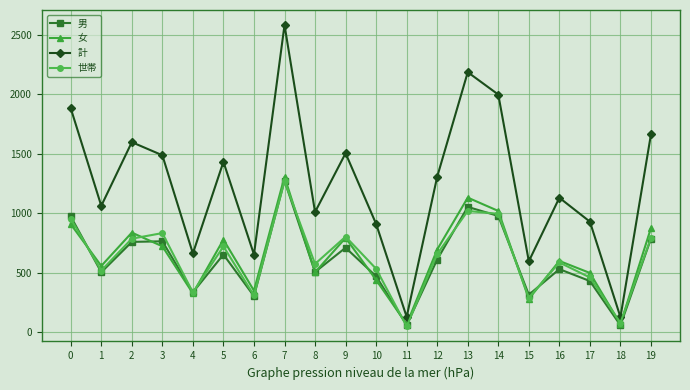

At how many categories does at least one series exceed 506?

18